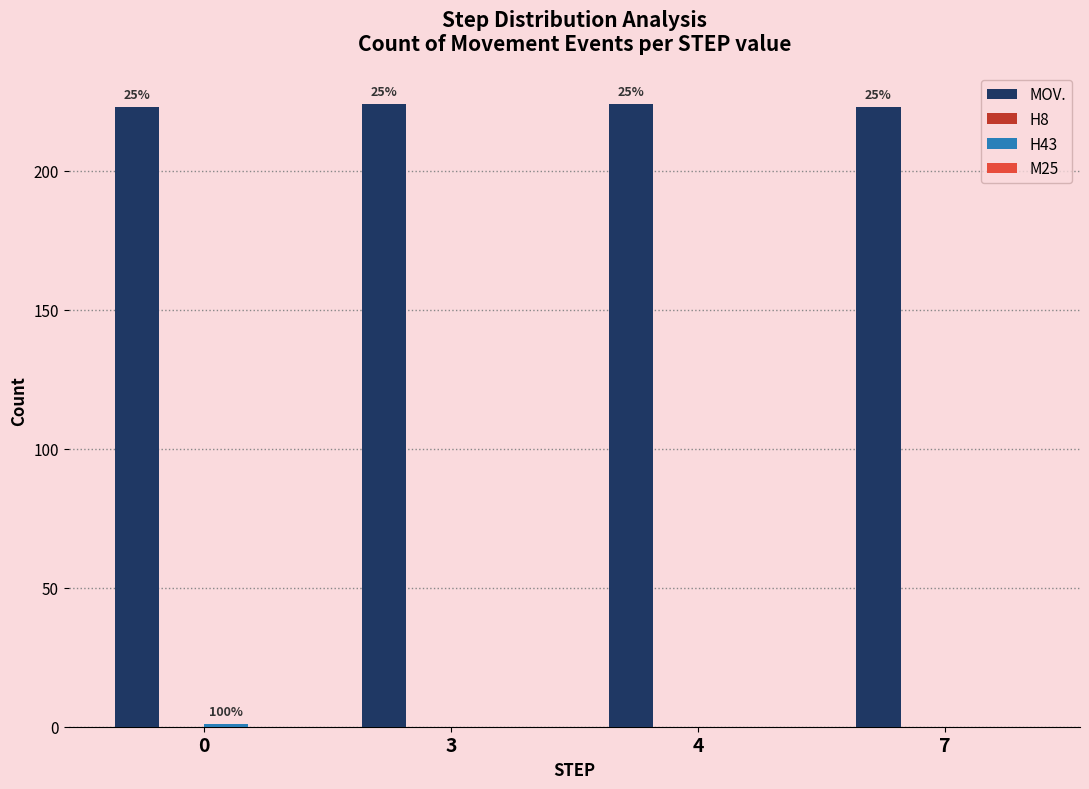

At how many categories does at least one series exceed 91?

4